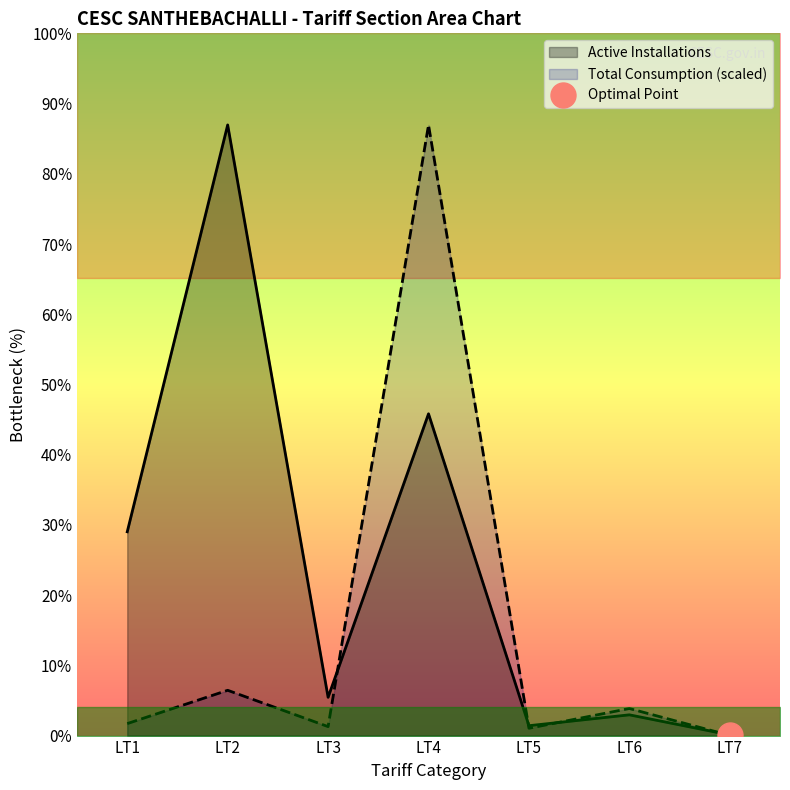

Which series has the widest spread of values?

Total Consumption